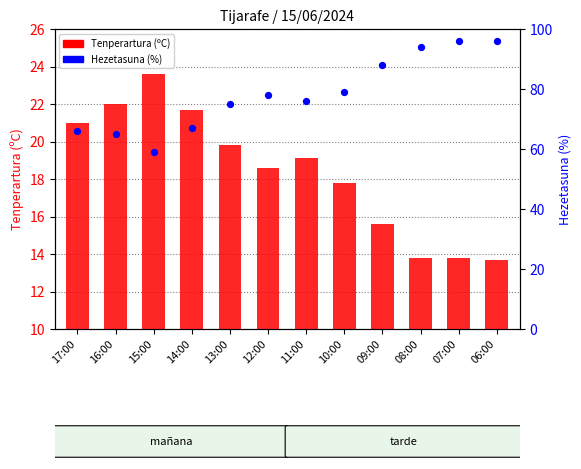

What are all the series names shown in the legend?

Tenperartura (ºC), Hezetasuna (%)